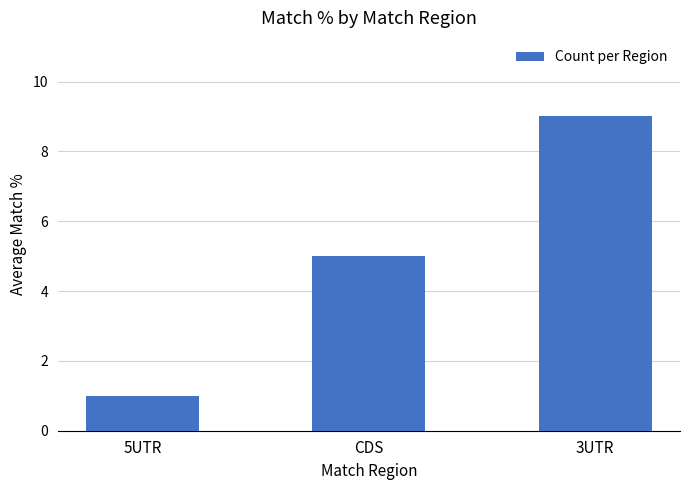

What is the average value?

5